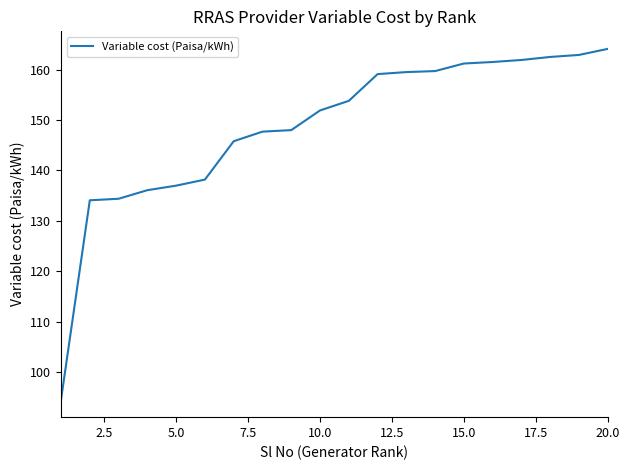

What is the average value?

148.7